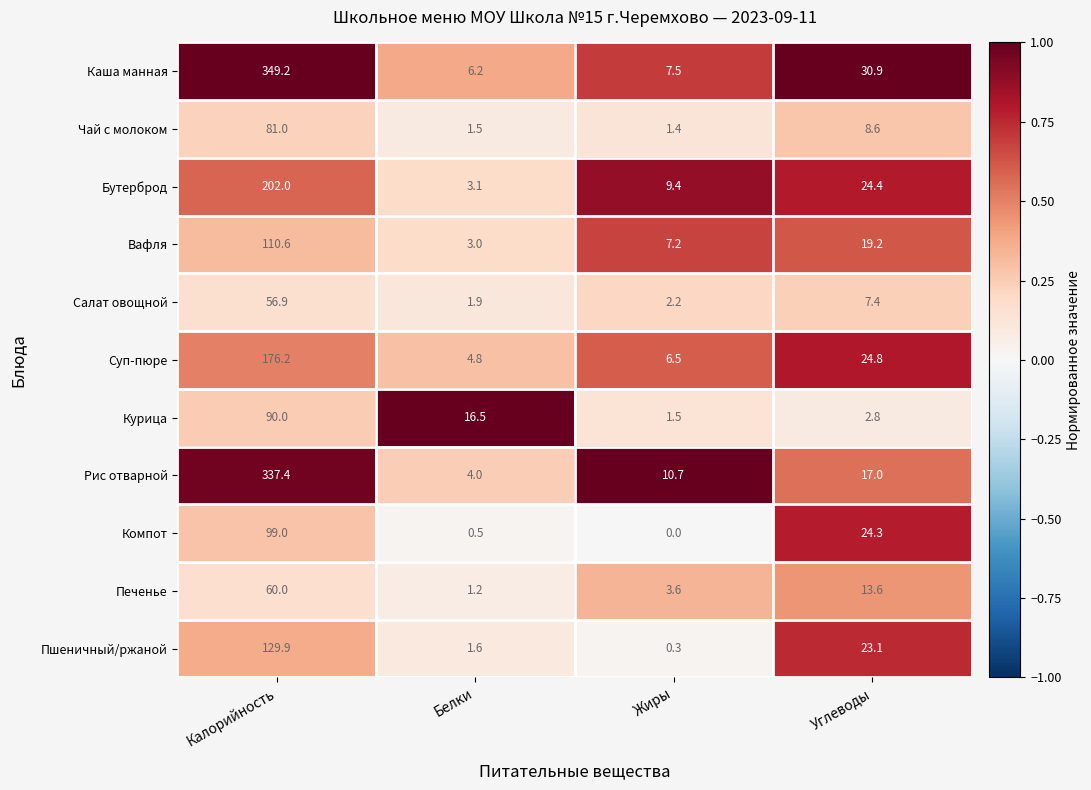

What is the difference between the maximum and minimum values in the Пшеничный/ржаной series?

129.6